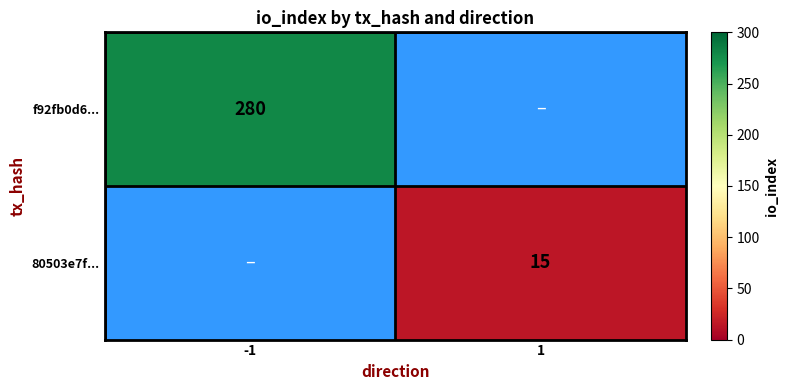

At which category does the chart reach its minimum across all series?

1